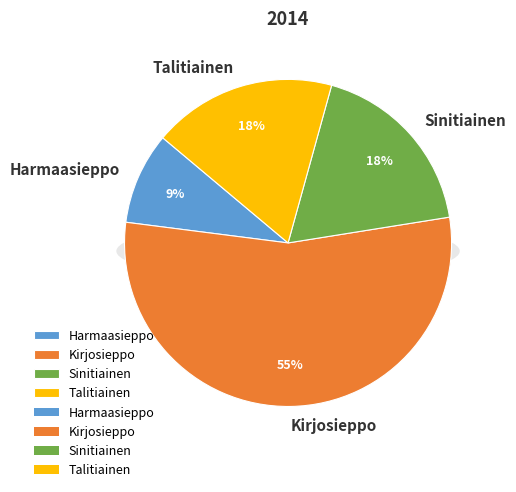

Which category accounts for the majority?

Kirjosieppo